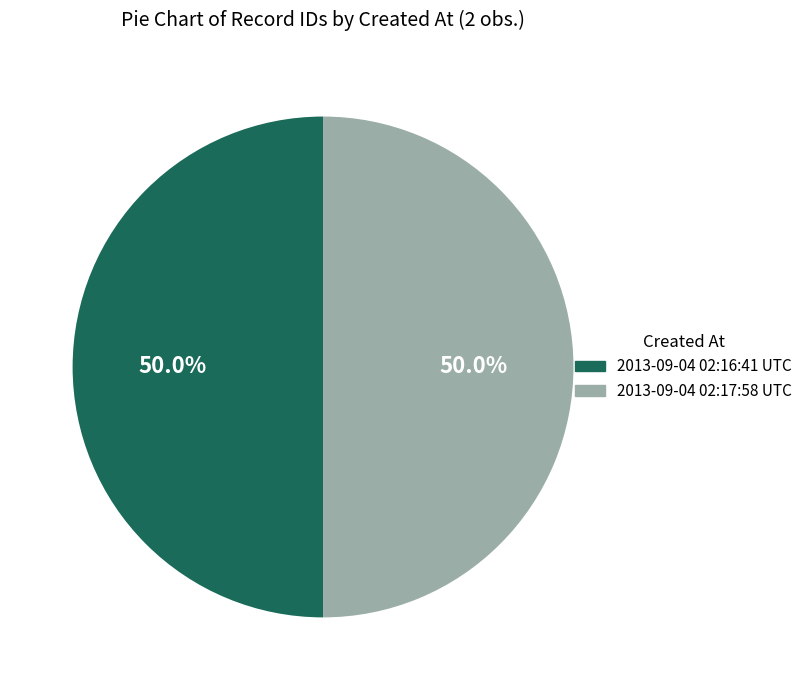

To the nearest percent, what is the average slice percentage?

50%